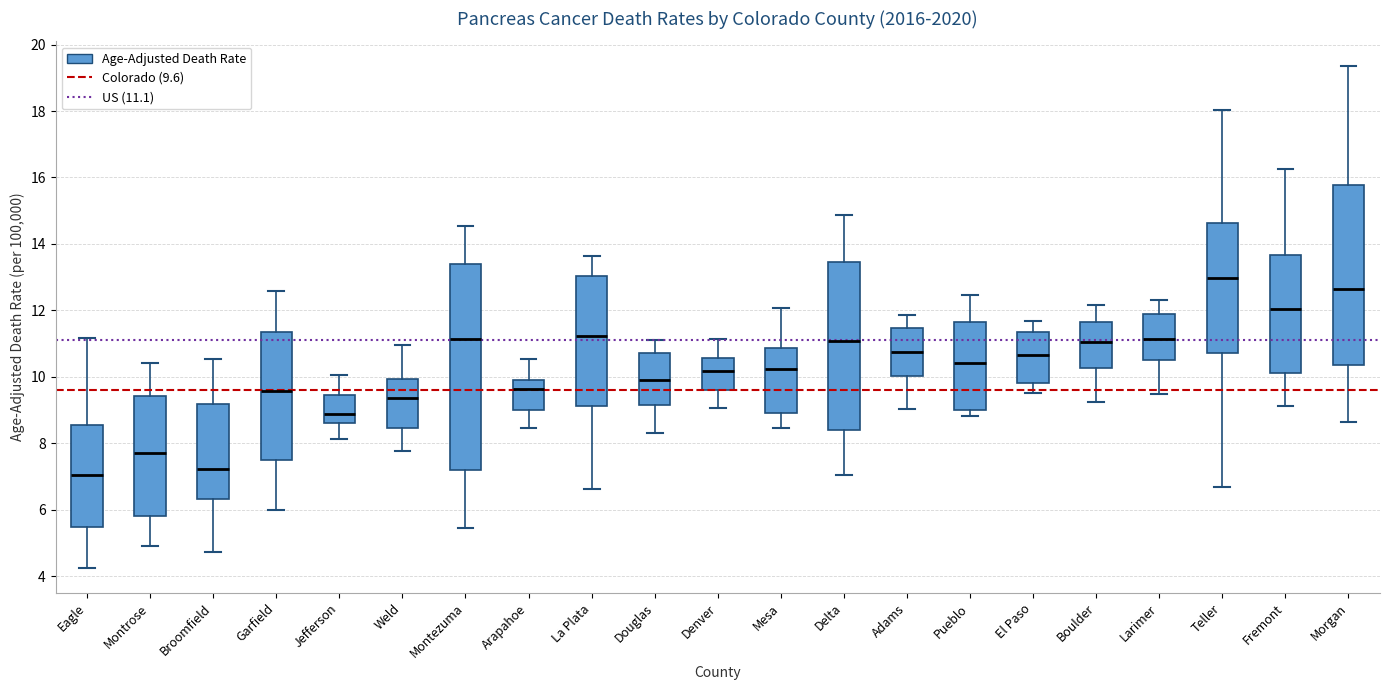

Where is the upper edge of the box for Boulder on the y-axis? The values are not printed on the chart, so give them approximately, as read against the axis.

11.6